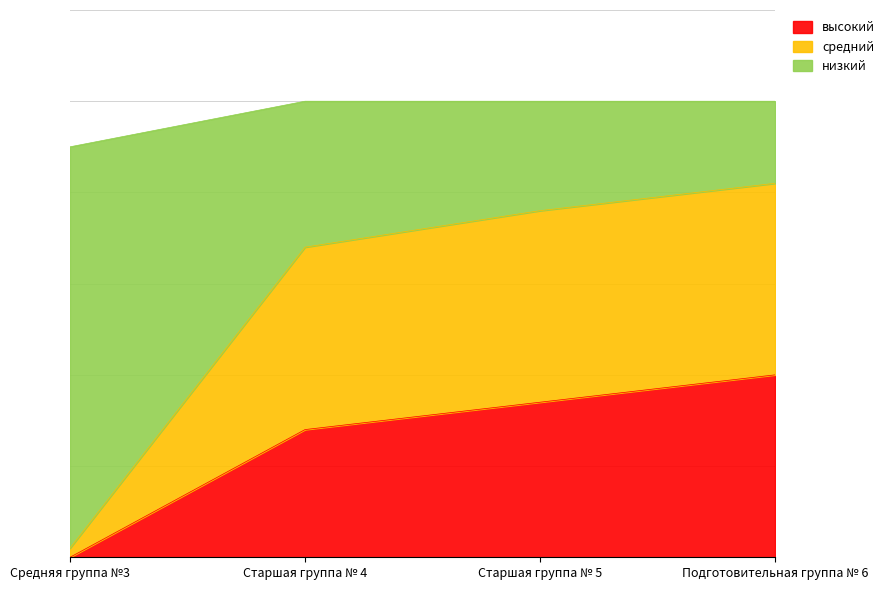

What are all the series names shown in the legend?

высокий, средний, низкий